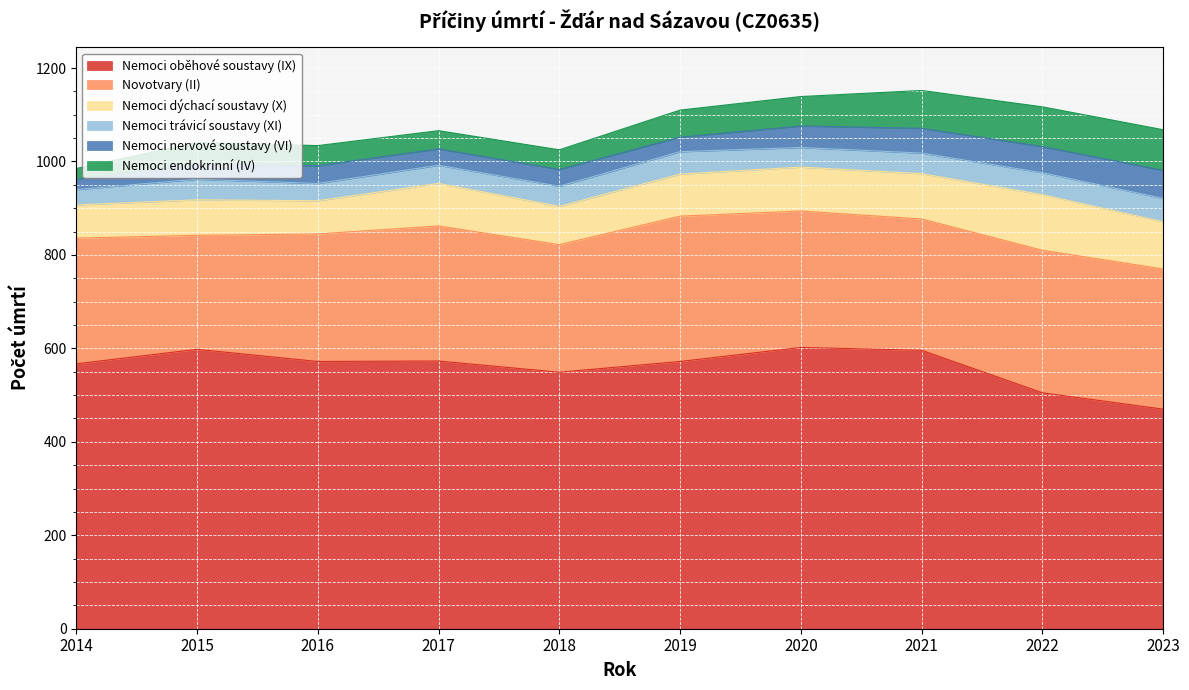

At how many categories does at least one series exceed 530?

8